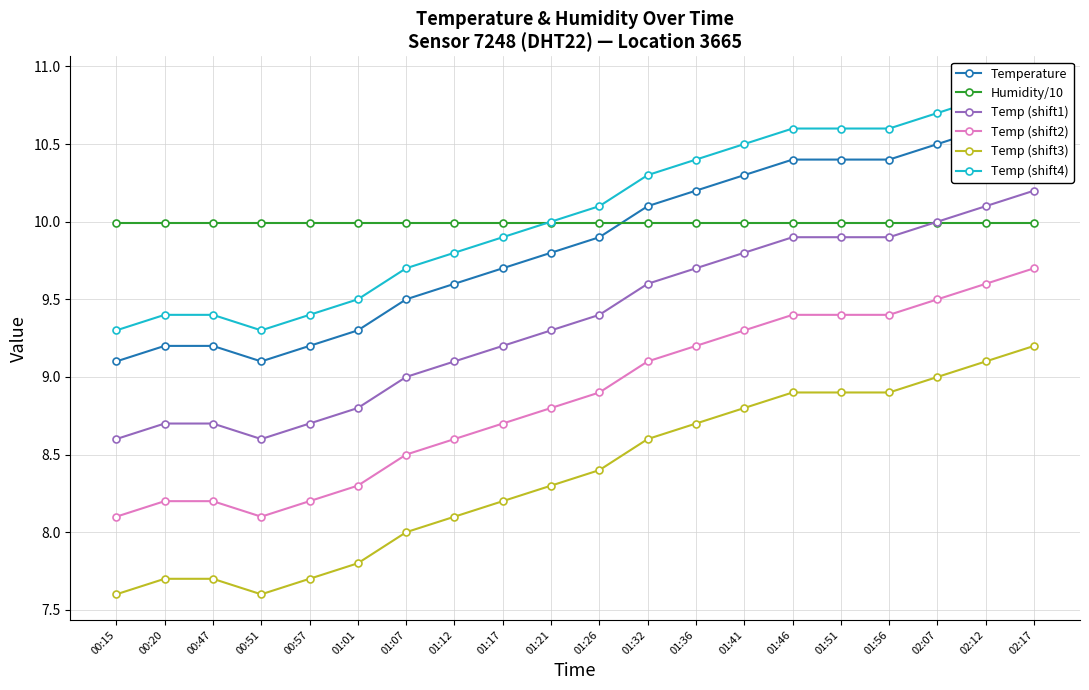

Which series has the largest total across all categories?

Temp (shift4)